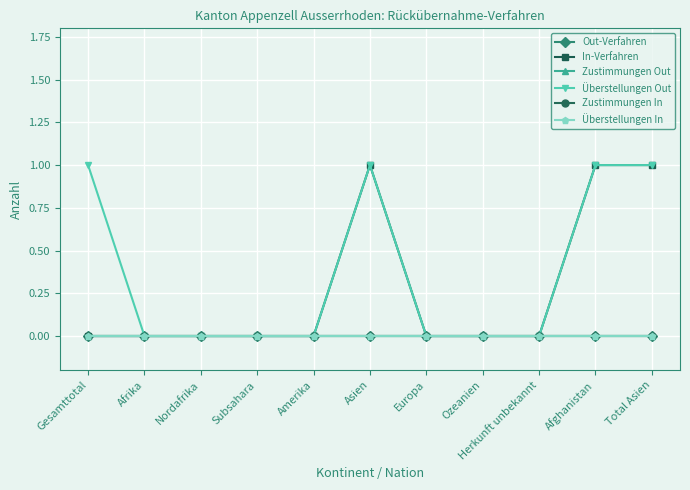

Is this an area chart (filled region under the line)?

No